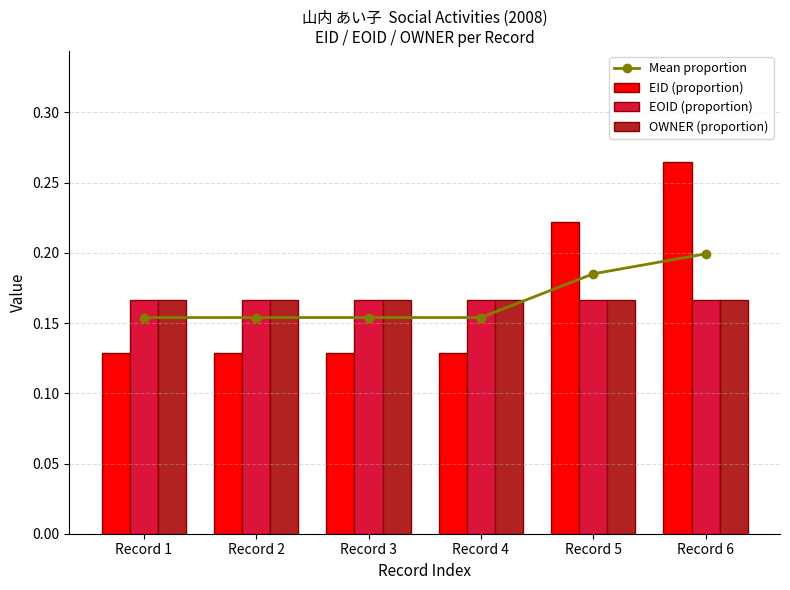

What is the difference between the maximum and minimum values in the EID (proportion) series?

0.1